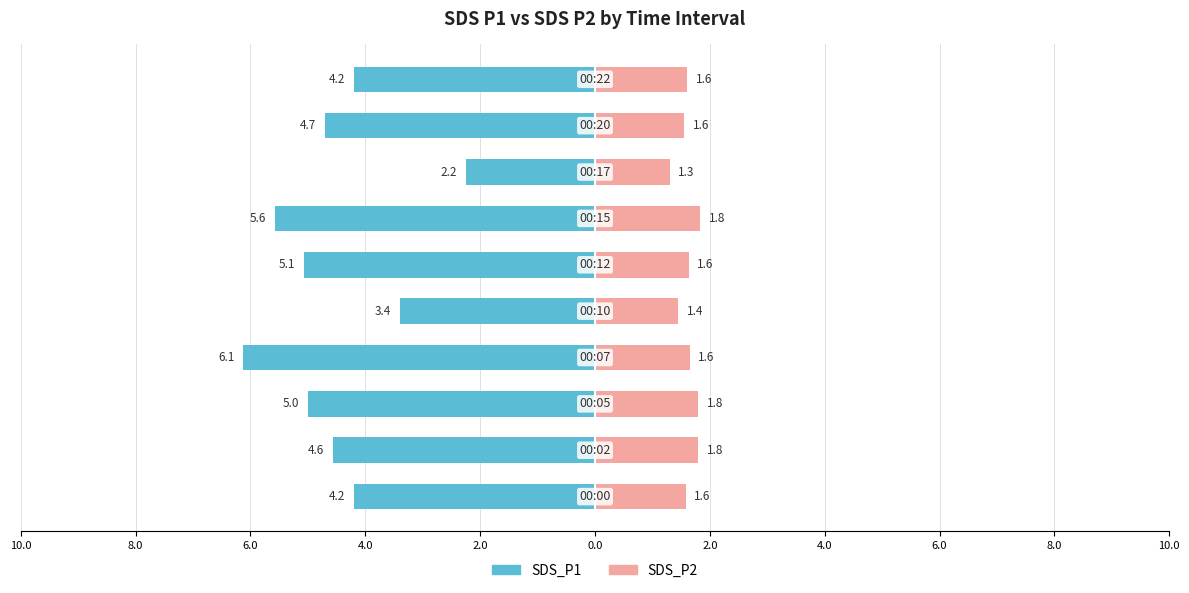

Between 2.0 and 6.0, which is larger?

2.0